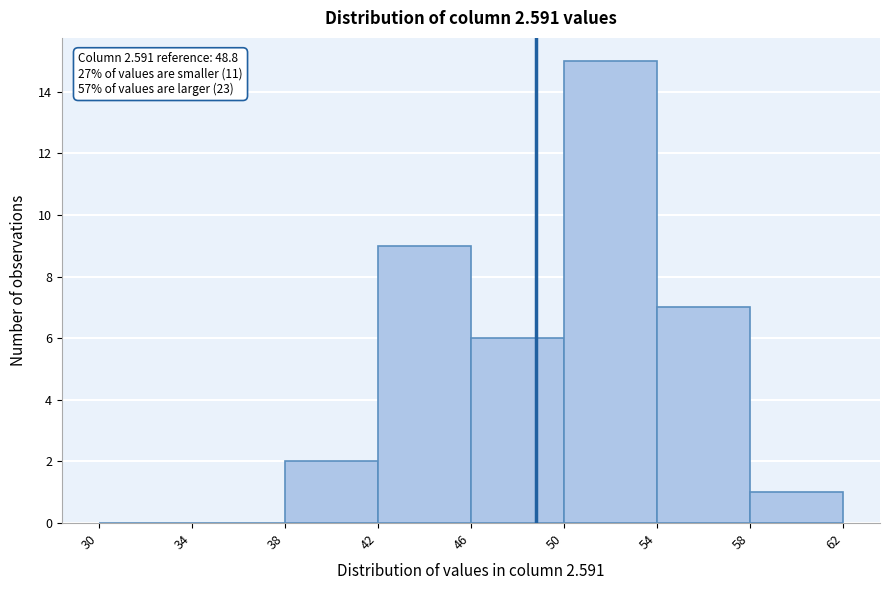

Which range on the x-axis has the tallest bar?

50 to 54